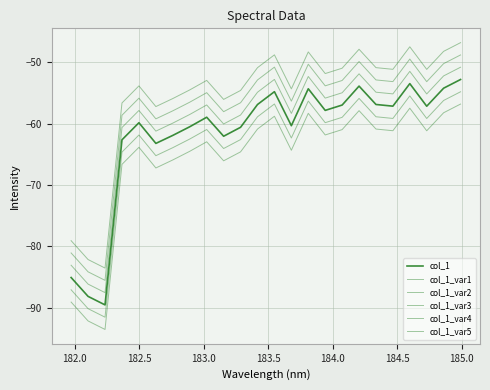

Is this an area chart (filled region under the line)?

No